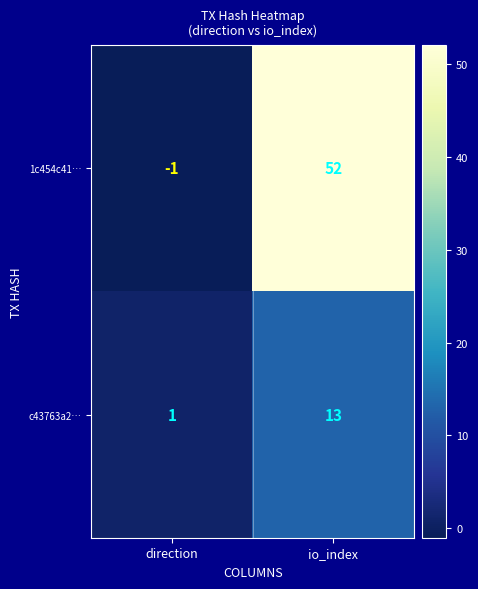

List the series in order of their overall mean, lowest first.

c43763a2…, 1c454c41…